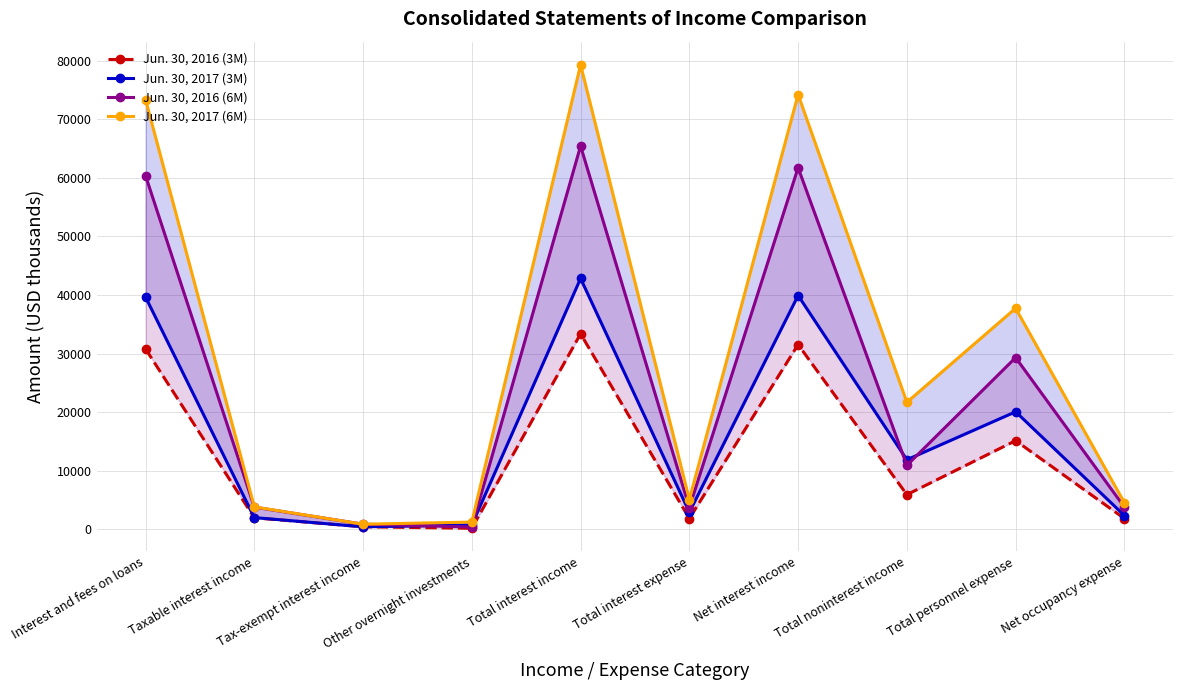

What is the value of the Jun. 30, 2016 (6M) point at the 6th from the left?

3709